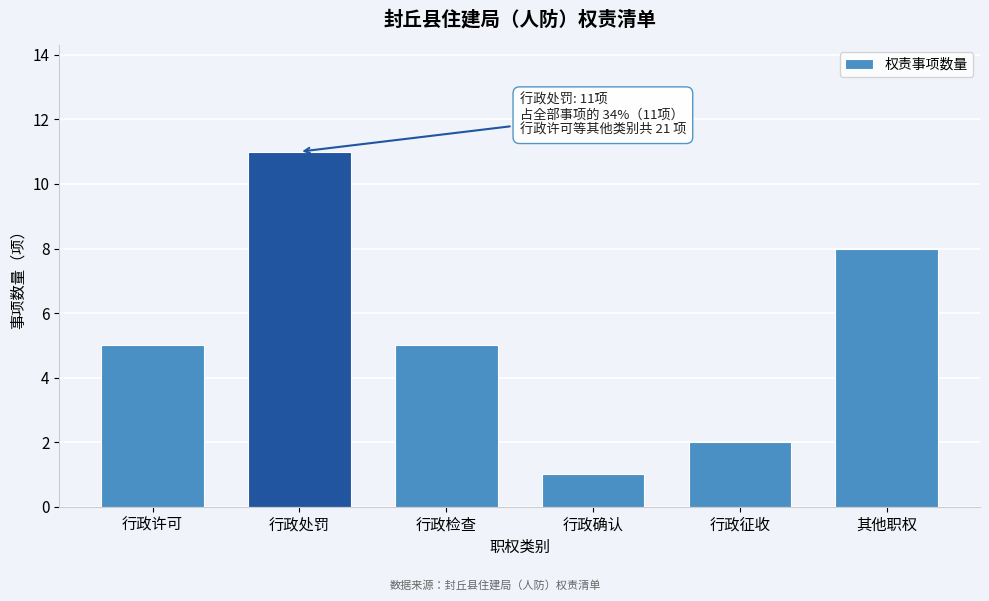

Reading left to right, what are all the values shown in this chart?

5	11	5	1	2	8